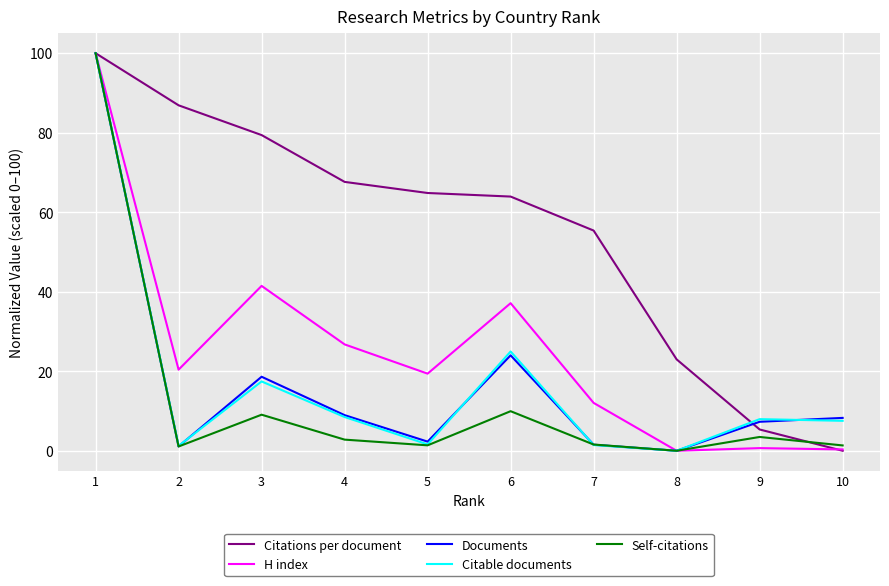

What is the difference between the maximum and minimum values in the Documents series?

100.0